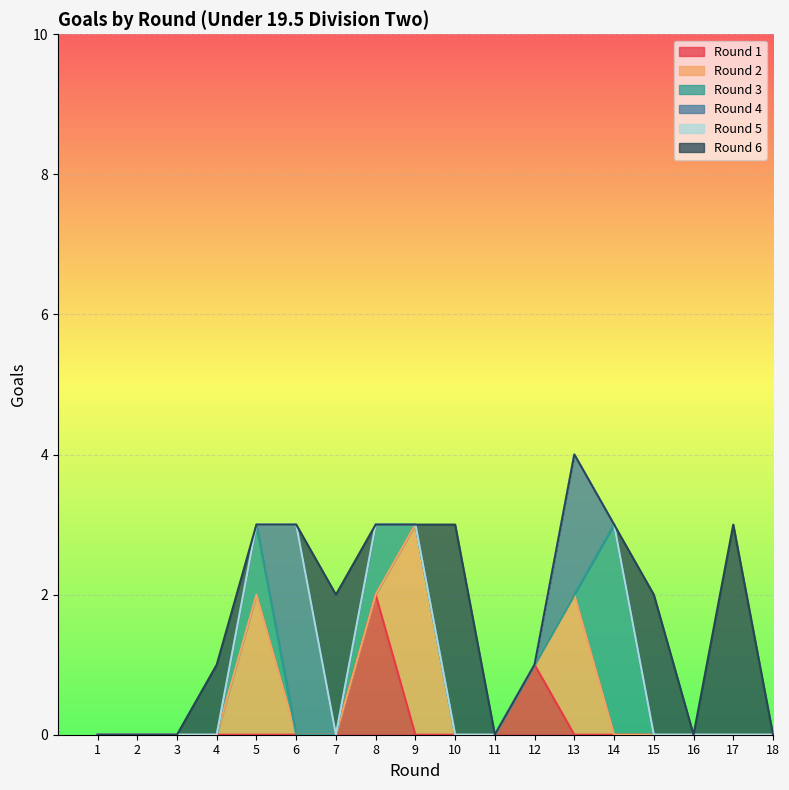

Count the Round 2 values in the range 0 to 1.

15